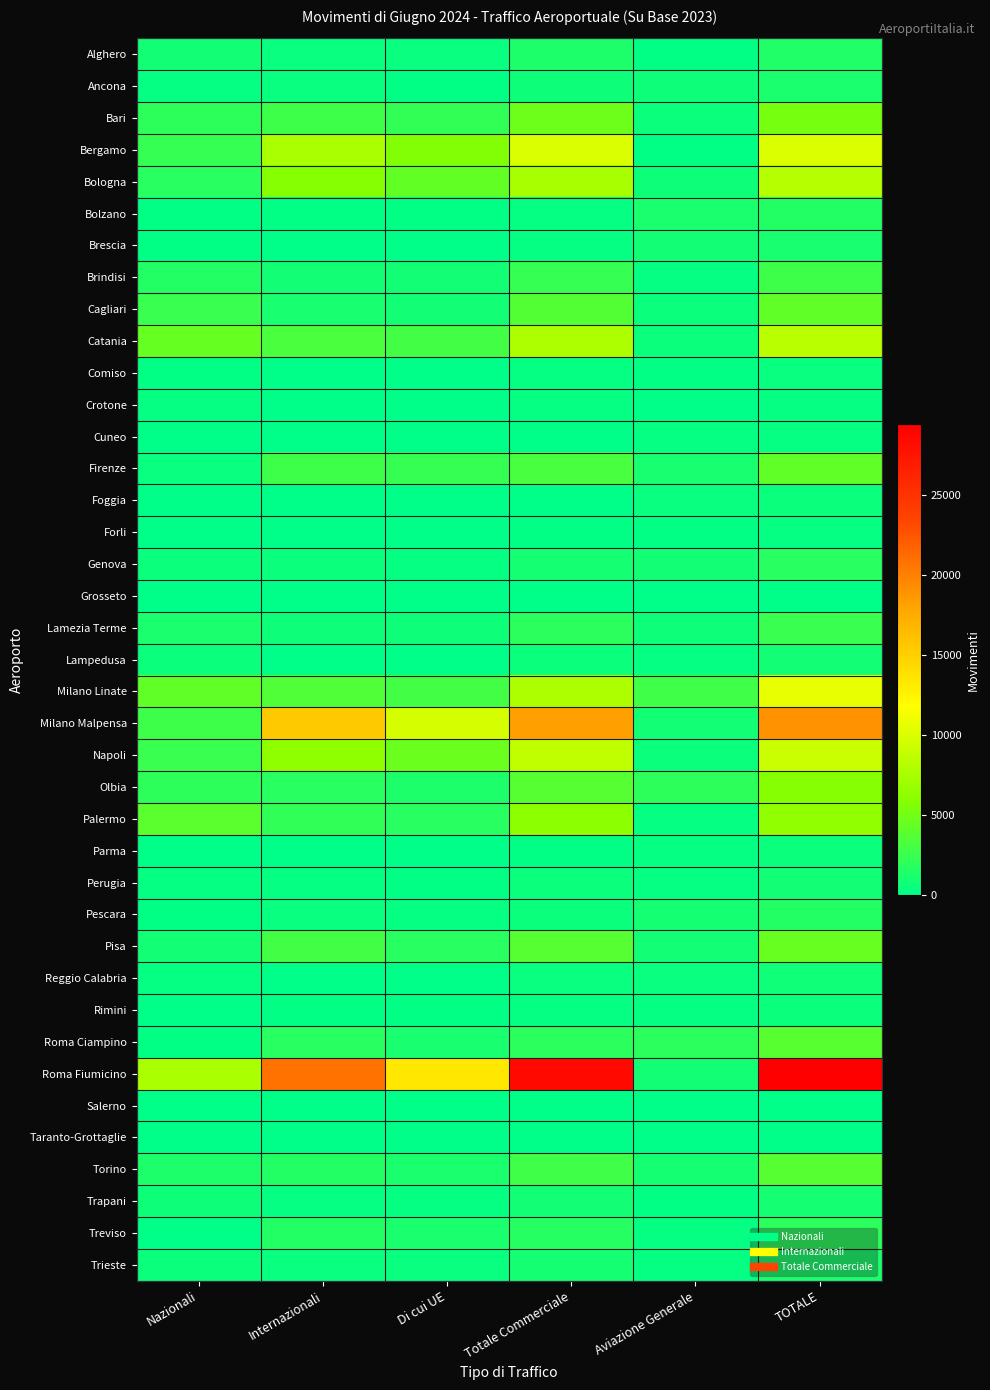

Reading left to right, extract all data points from this chart.

Alghero: Nazionali=901	Internazionali=411	Di cui UE=383	Totale Commerciale=1312	Aviazione Generale=159	TOTALE=1471
Ancona: Nazionali=283	Internazionali=362	Di cui UE=228	Totale Commerciale=645	Aviazione Generale=589	TOTALE=1234
Bari: Nazionali=2045	Internazionali=2721	Di cui UE=2293	Totale Commerciale=4766	Aviazione Generale=512	TOTALE=5278
Bergamo: Nazionali=2305	Internazionali=7619	Di cui UE=5725	Totale Commerciale=9924	Aviazione Generale=155	TOTALE=10079
Bologna: Nazionali=1733	Internazionali=5820	Di cui UE=4324	Totale Commerciale=7553	Aviazione Generale=625	TOTALE=8178
Bolzano: Nazionali=136	Internazionali=199	Di cui UE=176	Totale Commerciale=335	Aviazione Generale=1244	TOTALE=1579
Brescia: Nazionali=204	Internazionali=81	Di cui UE=74	Totale Commerciale=285	Aviazione Generale=859	TOTALE=1144
Brindisi: Nazionali=1546	Internazionali=866	Di cui UE=834	Totale Commerciale=2412	Aviazione Generale=328	TOTALE=2740
Cagliari: Nazionali=2509	Internazionali=1142	Di cui UE=887	Totale Commerciale=3651	Aviazione Generale=525	TOTALE=4176
Catania: Nazionali=4482	Internazionali=3312	Di cui UE=2940	Totale Commerciale=7794	Aviazione Generale=509	TOTALE=8303
Comiso: Nazionali=216	Internazionali=47	Di cui UE=47	Totale Commerciale=263	Aviazione Generale=136	TOTALE=399
Crotone: Nazionali=234	Internazionali=0	Di cui UE=0	Totale Commerciale=234	Aviazione Generale=4	TOTALE=238
Cuneo: Nazionali=44	Internazionali=48	Di cui UE=30	Totale Commerciale=92	Aviazione Generale=247	TOTALE=339
Firenze: Nazionali=430	Internazionali=2706	Di cui UE=2329	Totale Commerciale=3136	Aviazione Generale=1051	TOTALE=4187
Foggia: Nazionali=94	Internazionali=0	Di cui UE=0	Totale Commerciale=94	Aviazione Generale=371	TOTALE=465
Forli: Nazionali=85	Internazionali=32	Di cui UE=32	Totale Commerciale=117	Aviazione Generale=130	TOTALE=247
Genova: Nazionali=517	Internazionali=465	Di cui UE=336	Totale Commerciale=982	Aviazione Generale=840	TOTALE=1822
Grosseto: Nazionali=17	Internazionali=33	Di cui UE=28	Totale Commerciale=50	Aviazione Generale=15	TOTALE=65
Lamezia Terme: Nazionali=1218	Internazionali=688	Di cui UE=634	Totale Commerciale=1906	Aviazione Generale=612	TOTALE=2518
Lampedusa: Nazionali=517	Internazionali=4	Di cui UE=0	Totale Commerciale=521	Aviazione Generale=304	TOTALE=825
Milano Linate: Nazionali=4191	Internazionali=3545	Di cui UE=2986	Totale Commerciale=7736	Aviazione Generale=2850	TOTALE=10586
Milano Malpensa: Nazionali=2718	Internazionali=15461	Di cui UE=9740	Totale Commerciale=18179	Aviazione Generale=807	TOTALE=18986
Napoli: Nazionali=2450	Internazionali=6269	Di cui UE=4654	Totale Commerciale=8719	Aviazione Generale=471	TOTALE=9190
Olbia: Nazionali=1974	Internazionali=1803	Di cui UE=1285	Totale Commerciale=3777	Aviazione Generale=2045	TOTALE=5822
Palermo: Nazionali=4000	Internazionali=2108	Di cui UE=1785	Totale Commerciale=6108	Aviazione Generale=320	TOTALE=6428
Parma: Nazionali=87	Internazionali=112	Di cui UE=108	Totale Commerciale=199	Aviazione Generale=309	TOTALE=508
Perugia: Nazionali=238	Internazionali=240	Di cui UE=130	Totale Commerciale=478	Aviazione Generale=345	TOTALE=823
Pescara: Nazionali=201	Internazionali=352	Di cui UE=264	Totale Commerciale=553	Aviazione Generale=953	TOTALE=1506
Pisa: Nazionali=854	Internazionali=2918	Di cui UE=1820	Totale Commerciale=3772	Aviazione Generale=807	TOTALE=4579
Reggio Calabria: Nazionali=342	Internazionali=86	Di cui UE=50	Totale Commerciale=428	Aviazione Generale=348	TOTALE=776
Rimini: Nazionali=69	Internazionali=199	Di cui UE=140	Totale Commerciale=268	Aviazione Generale=248	TOTALE=516
Roma Ciampino: Nazionali=120	Internazionali=1802	Di cui UE=1057	Totale Commerciale=1922	Aviazione Generale=1896	TOTALE=3818
Roma Fiumicino: Nazionali=7685	Internazionali=20849	Di cui UE=13361	Totale Commerciale=28534	Aviazione Generale=916	TOTALE=29450
Salerno: Nazionali=0	Internazionali=0	Di cui UE=0	Totale Commerciale=0	Aviazione Generale=23	TOTALE=23
Taranto-Grottaglie: Nazionali=0	Internazionali=7	Di cui UE=0	Totale Commerciale=7	Aviazione Generale=75	TOTALE=82
Torino: Nazionali=1321	Internazionali=1511	Di cui UE=1250	Totale Commerciale=2832	Aviazione Generale=945	TOTALE=3777
Trapani: Nazionali=609	Internazionali=298	Di cui UE=264	Totale Commerciale=907	Aviazione Generale=122	TOTALE=1029
Treviso: Nazionali=58	Internazionali=1557	Di cui UE=1228	Totale Commerciale=1615	Aviazione Generale=332	TOTALE=1947
Trieste: Nazionali=568	Internazionali=415	Di cui UE=352	Totale Commerciale=983	Aviazione Generale=247	TOTALE=1230